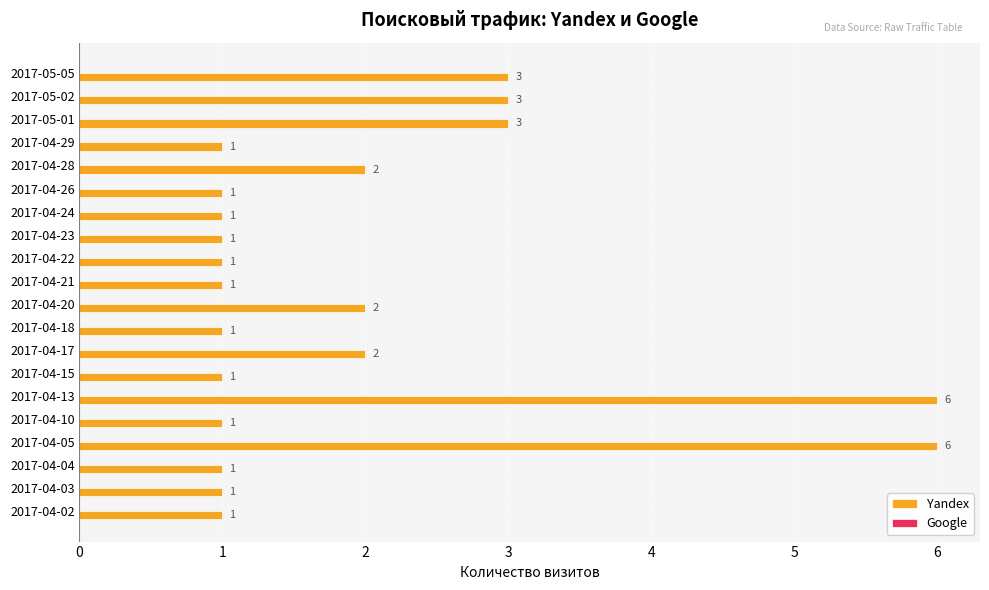

Between 2017-04-29 and 2017-04-13, which is larger?

2017-04-13